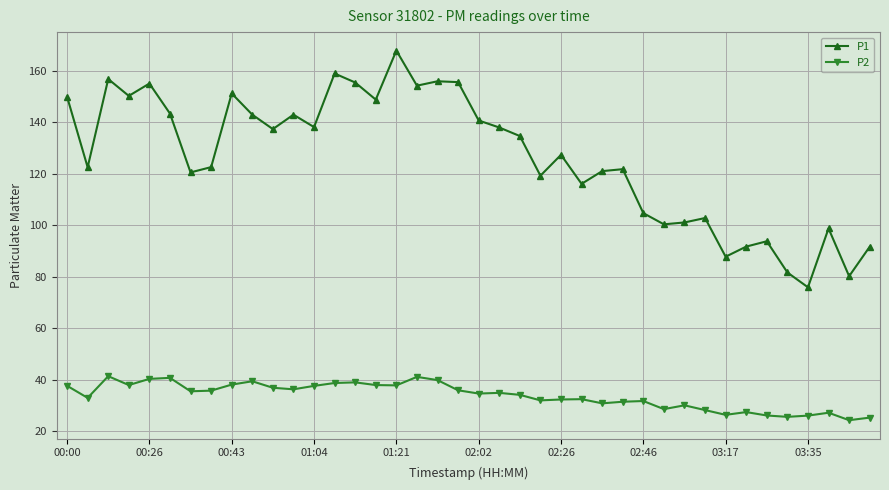

True or false: P1 and P2 cross at least once.

False